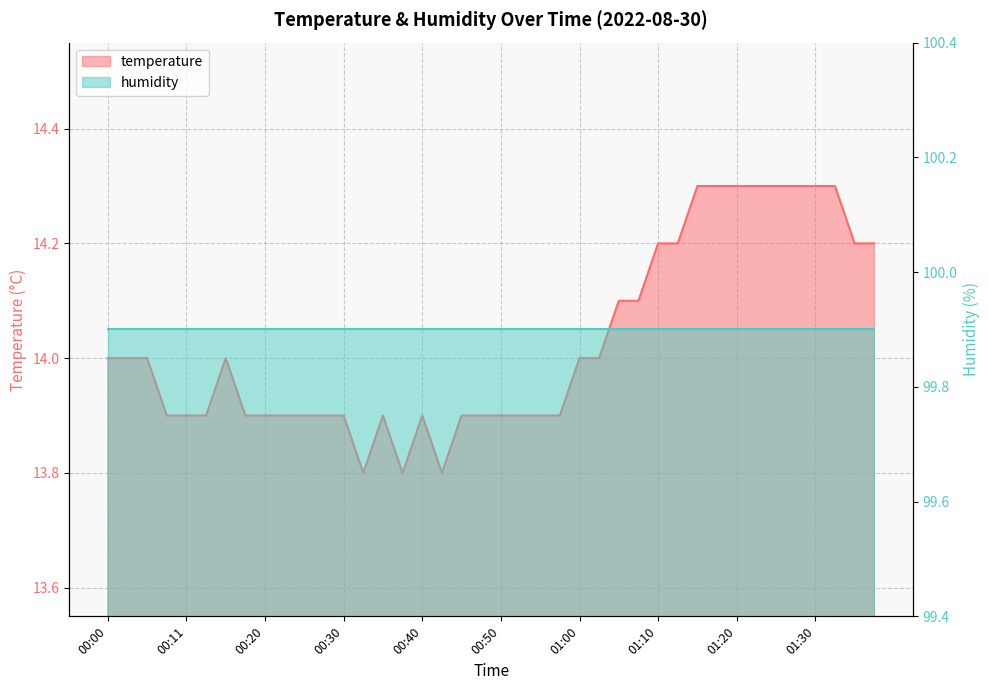

Which has a higher value, 00:42 or 00:25?

00:25